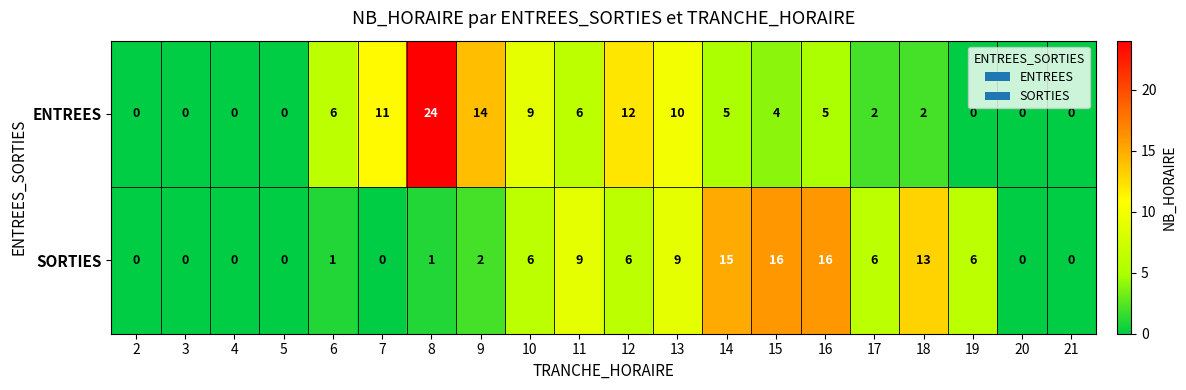

What is the sum of the SORTIES values at 19 and 4?

6